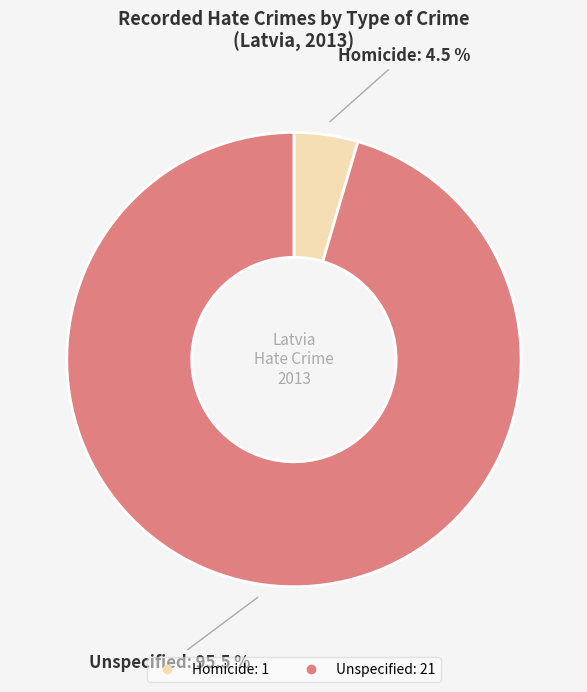

Does Unspecified represent more than half of the total?

Yes